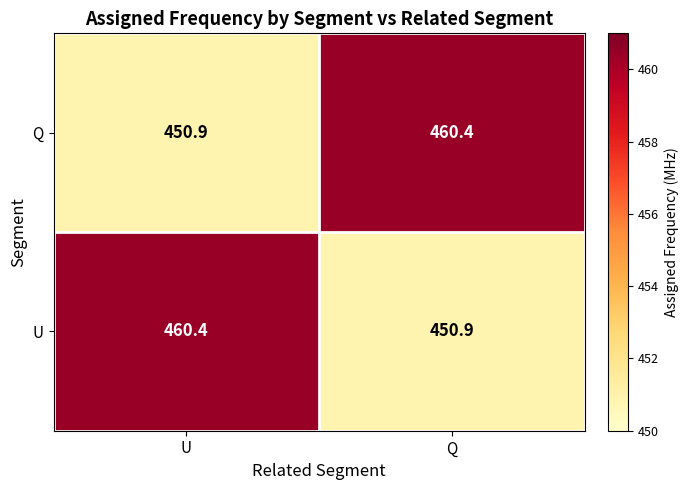

Rank the series at U from lowest to highest value.

Q, U